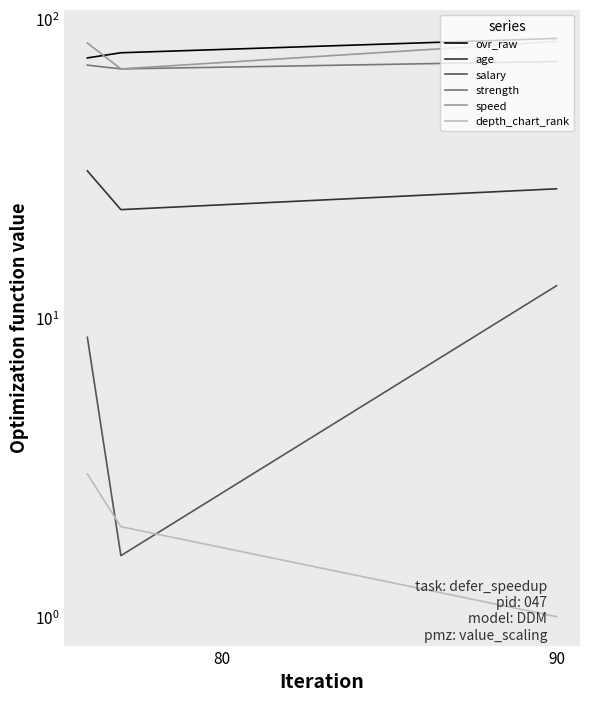

Count the number of categories in the chart.

3